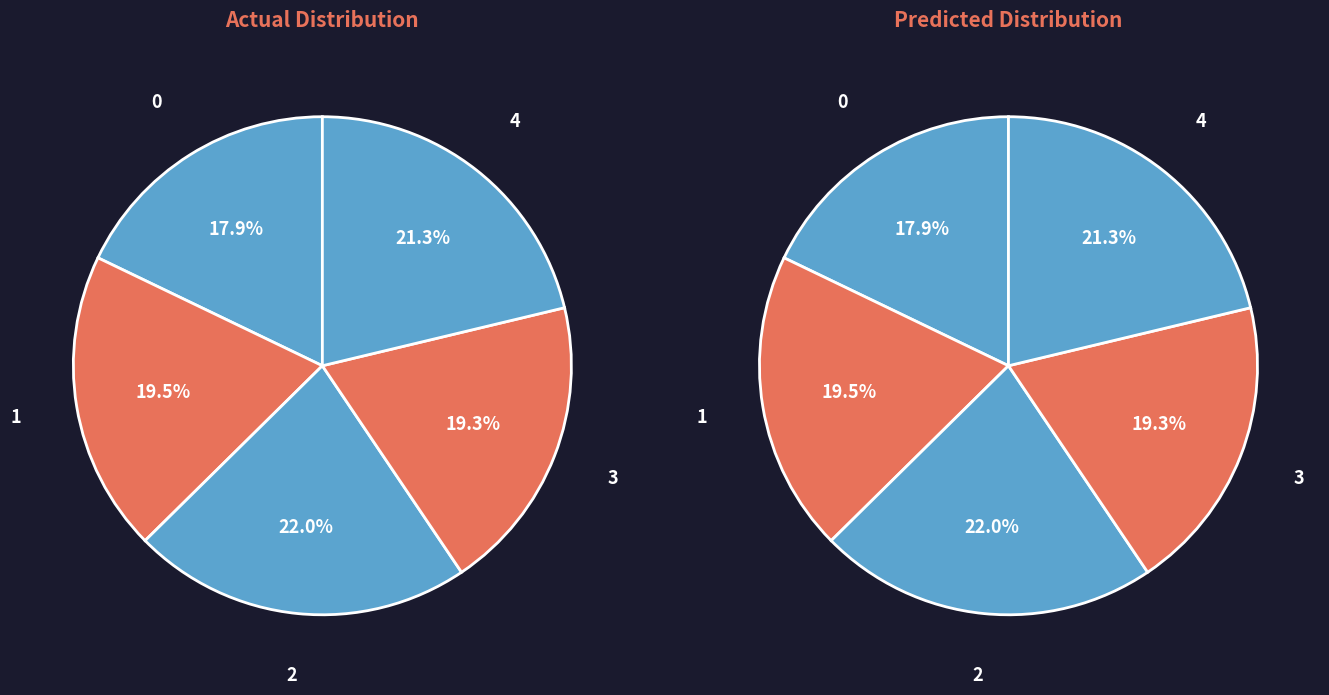

How many segments does this pie chart have?

5